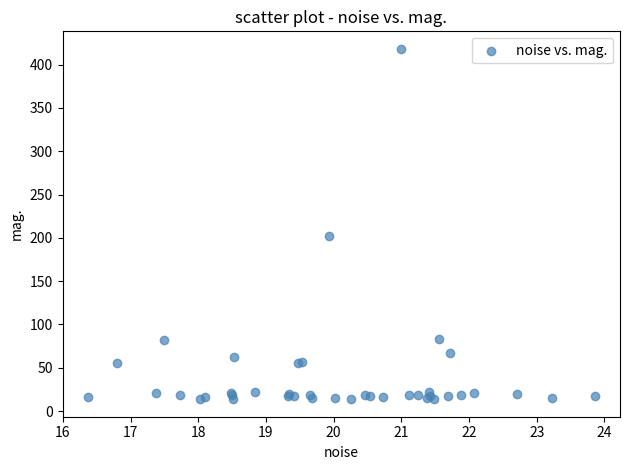

What Y value in the scatter plot is closest to 215?

201.6